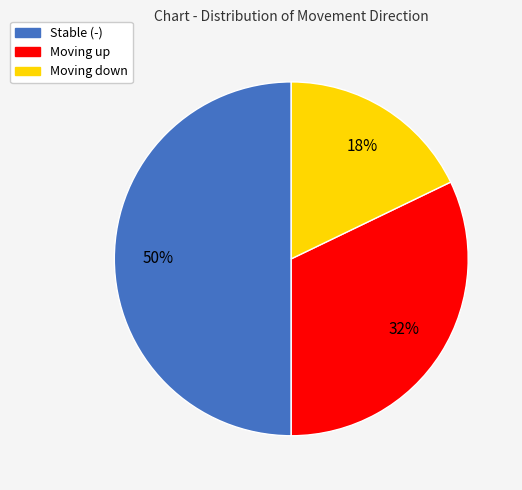

How many slices are in this pie chart?

3